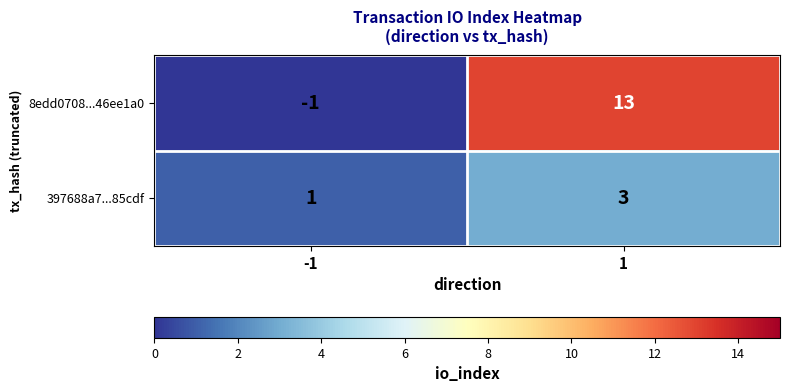

What is the sum of all 397688a7...85cdf values?

4